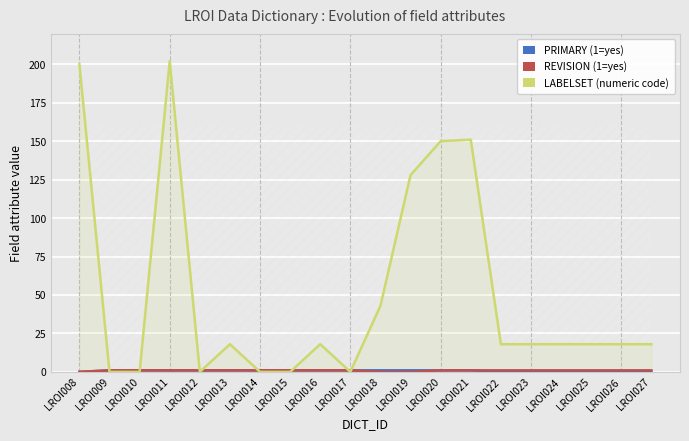

Which label corresponds to the smallest value in the chart?

LROI008